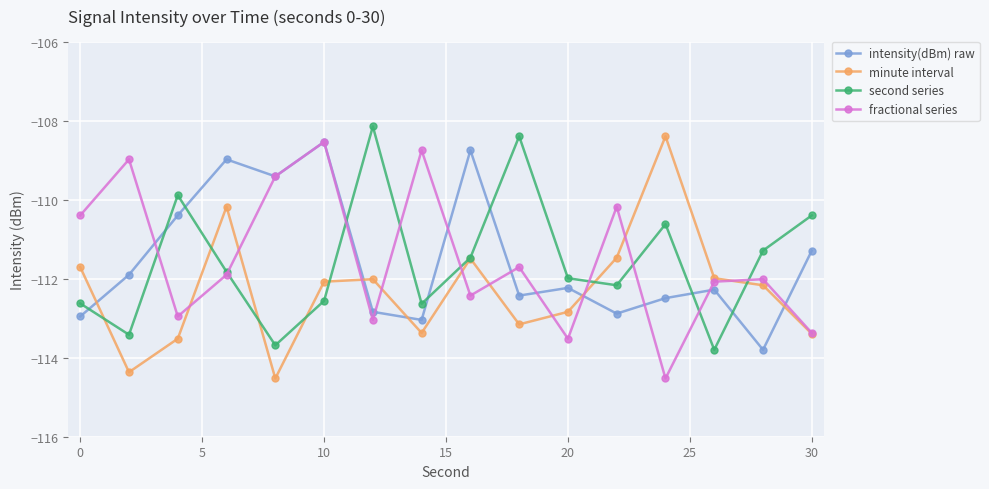

Count the number of data series in this chart.

4